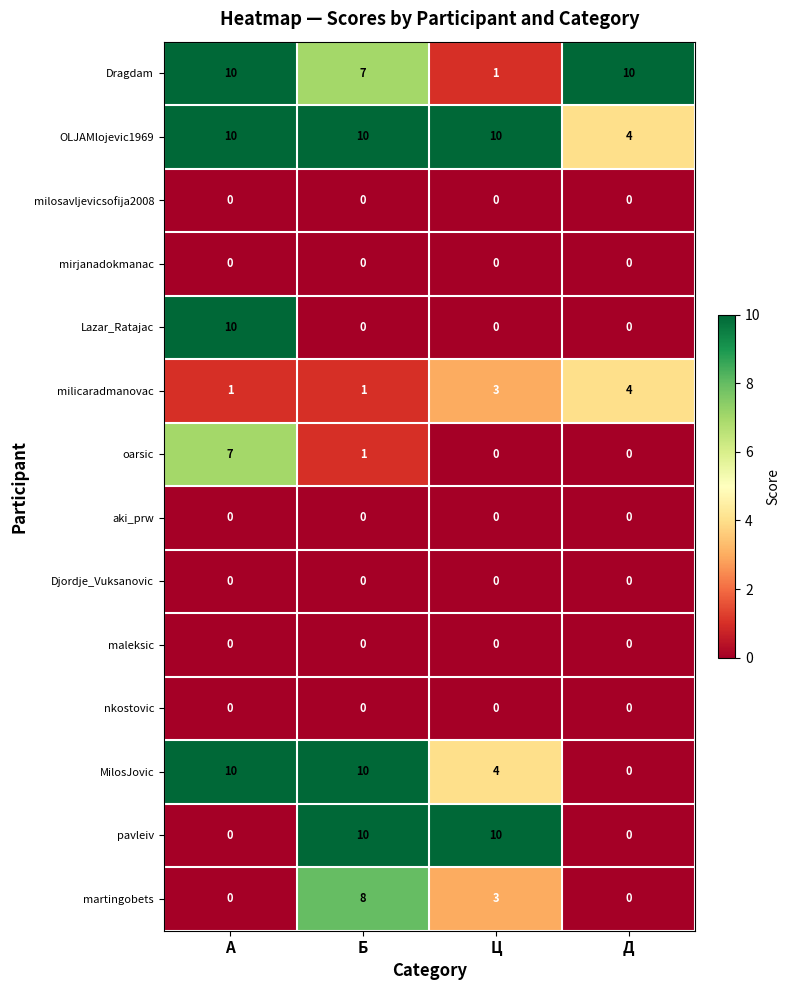

The value of Djordje_Vuksanovic at Б is 0. True or false?

True